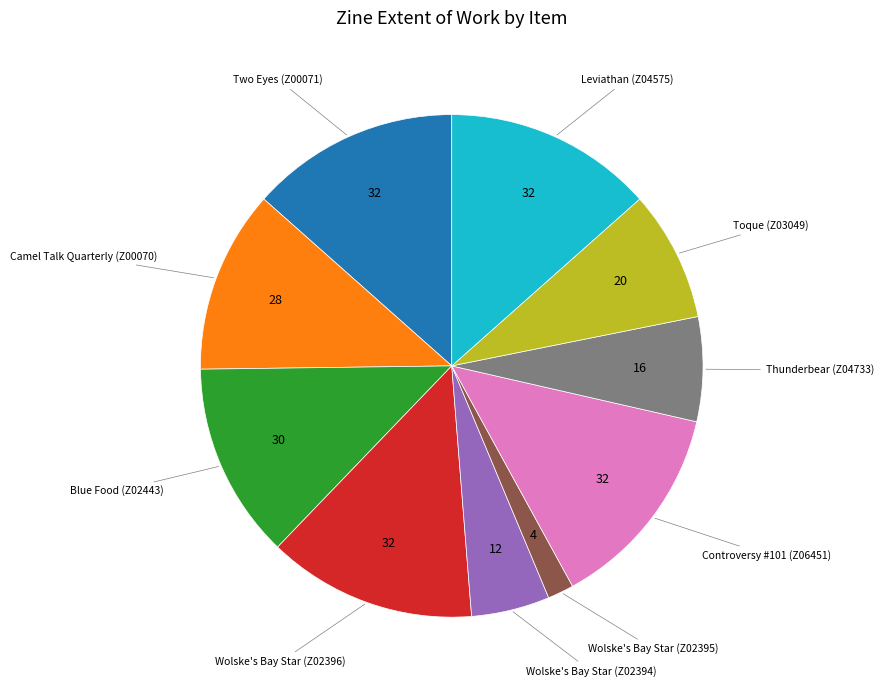

Is there a majority slice in this chart?

No